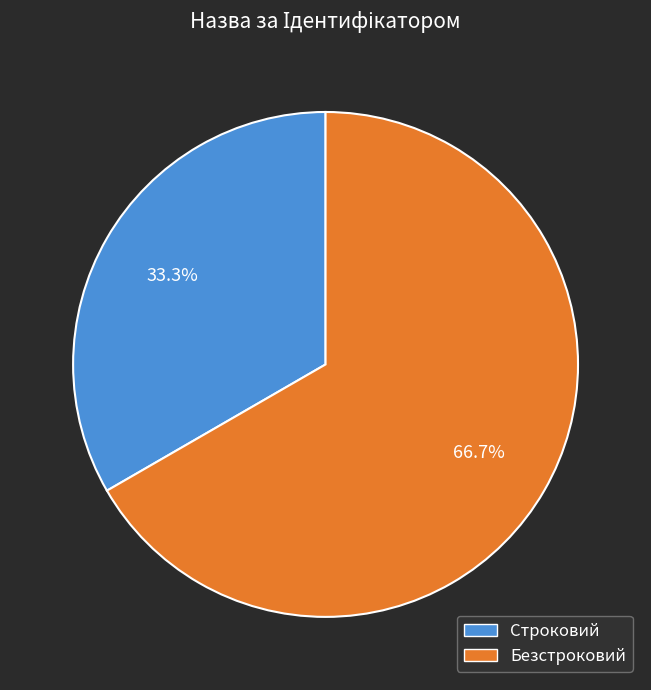

To the nearest percent, what percentage of the pie is Строковий?

33%